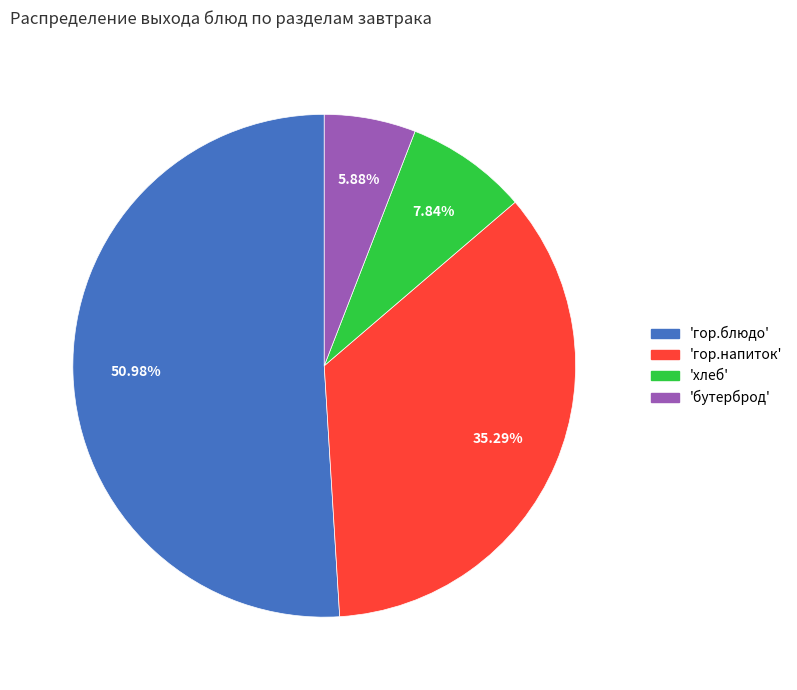

Between 'гор.блюдо' and 'бутерброд', which is larger?

'гор.блюдо'